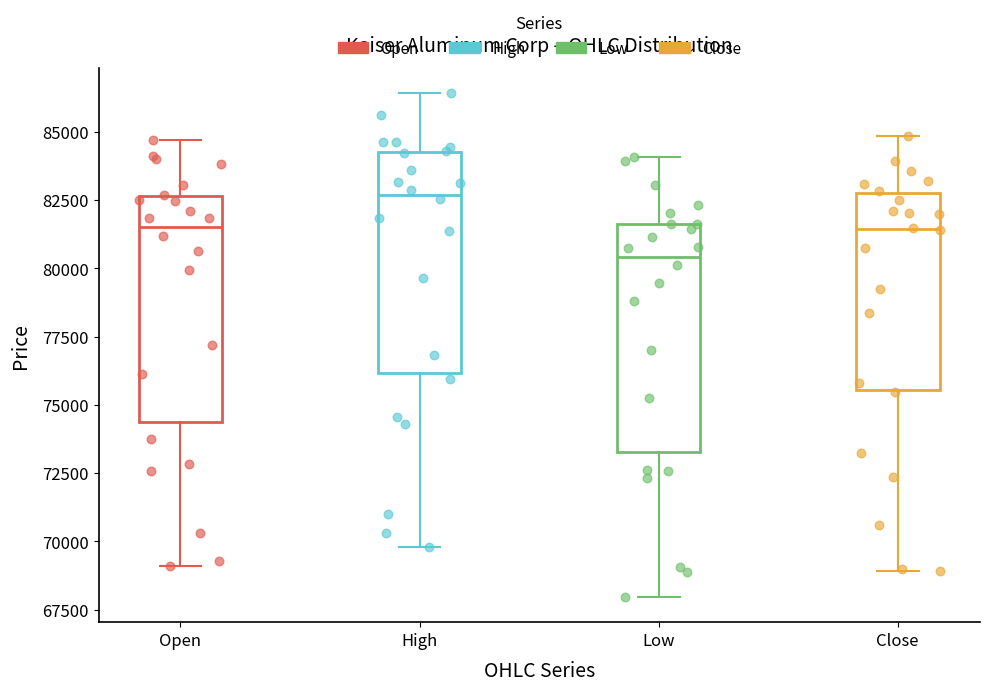

Reading left to right, transcribe this box plot: for each box, give where its median line is, the range the box spans, and where its two whiskers end, as read against the y-axis. The values are not printed on the chart, so give them approximately, as read against the axis.

Open: median 81500, box 74500 to 82500, whiskers 69000 to 84500
High: median 82500, box 76000 to 84500, whiskers 70000 to 86500
Low: median 80500, box 73500 to 81500, whiskers 68000 to 84000
Close: median 81500, box 75500 to 82500, whiskers 69000 to 85000